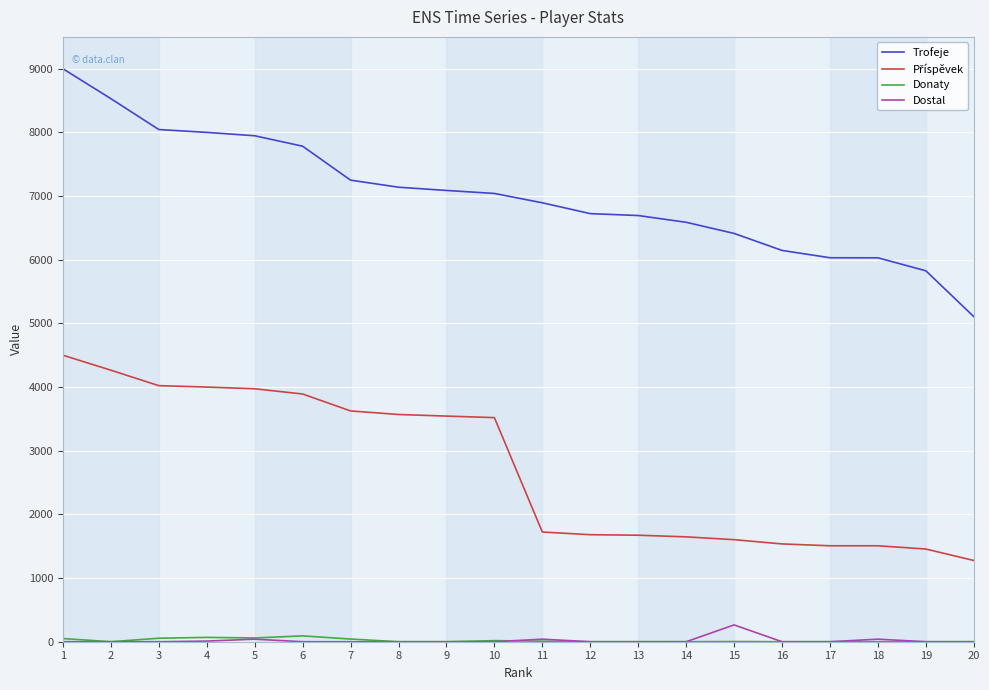

What is the spread (max minus min) of values at 3?

8045